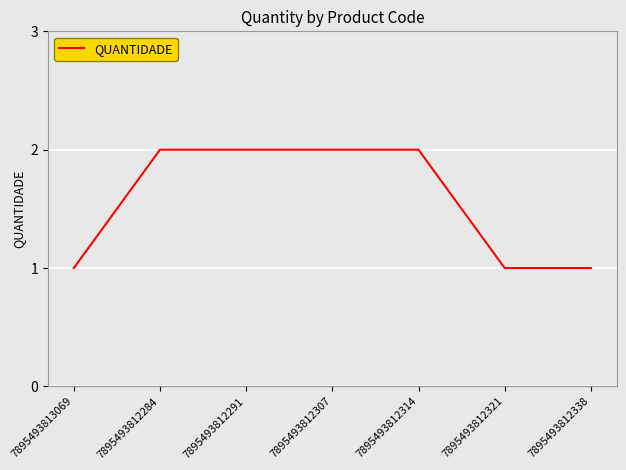

What position from the left is 7895493812314?

5